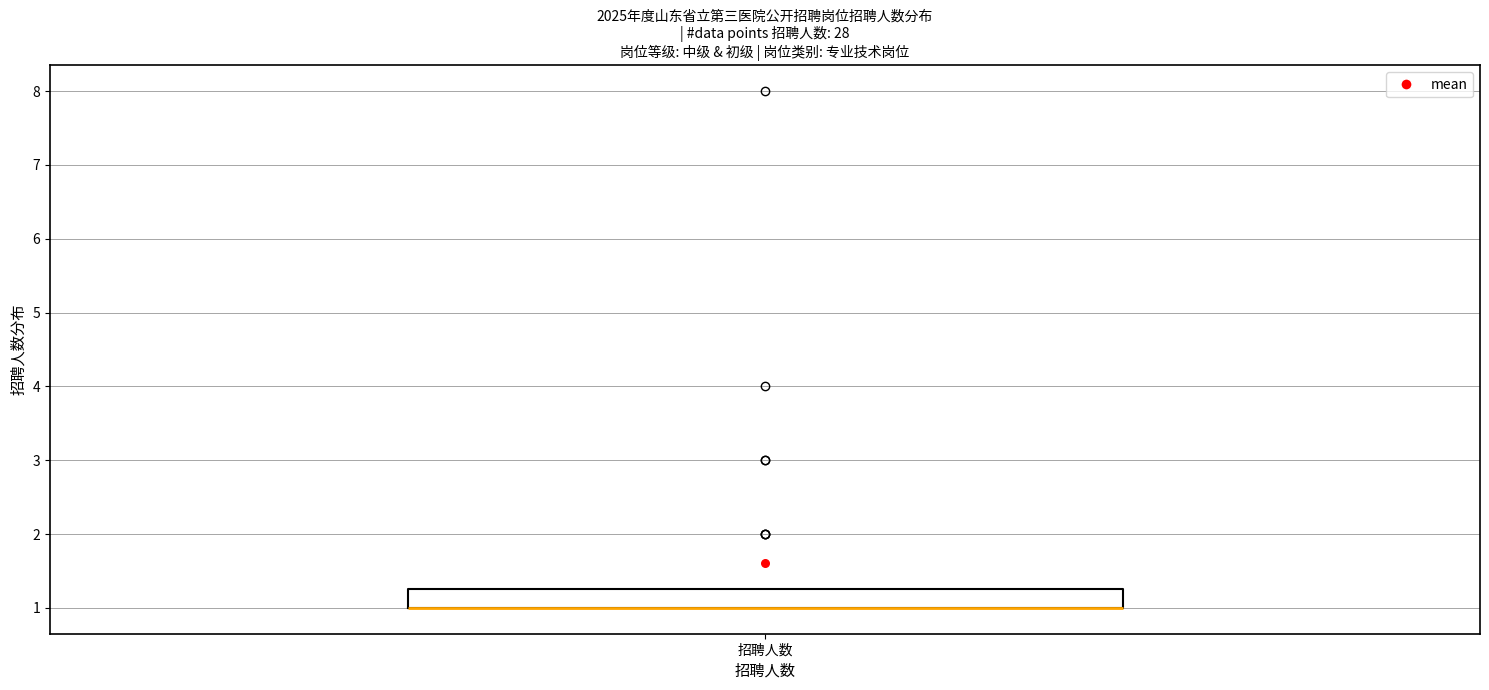

Where is the upper edge of the box for 招聘人数 on the y-axis? The values are not printed on the chart, so give them approximately, as read against the axis.

1.3